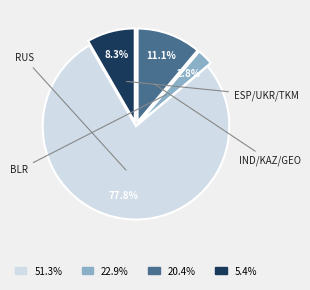

Is there any slice that represents more than half of the pie?

Yes